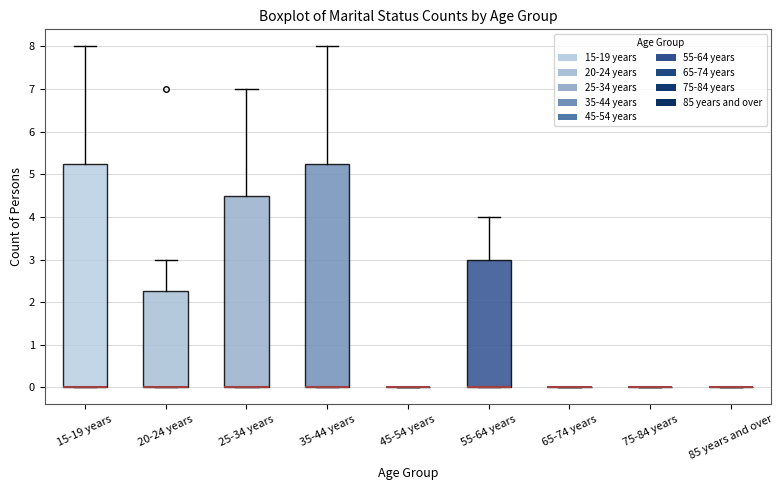

Reading left to right, read every box against the y-axis: the position of its median line, the range the box covers, and the ends of its whiskers. The values are not printed on the chart, so give them approximately, as read against the axis.

15-19 years: median 0.0 (drawn on the box's lower edge), box 0.0 to 5.3, whiskers 0.0 to 8.0
20-24 years: median 0.0 (drawn on the box's lower edge), box 0.0 to 2.3, whiskers 0.0 to 3.0
25-34 years: median 0.0 (drawn on the box's lower edge), box 0.0 to 4.5, whiskers 0.0 to 7.0
35-44 years: median 0.0 (drawn on the box's lower edge), box 0.0 to 5.3, whiskers 0.0 to 8.0
45-54 years: box collapsed to a line at 0.0, whiskers 0.0 to 0.0
55-64 years: median 0.0 (drawn on the box's lower edge), box 0.0 to 3.0, whiskers 0.0 to 4.0
65-74 years: box collapsed to a line at 0.0, whiskers 0.0 to 0.0
75-84 years: box collapsed to a line at 0.0, whiskers 0.0 to 0.0
85 years and over: box collapsed to a line at 0.0, whiskers 0.0 to 0.0